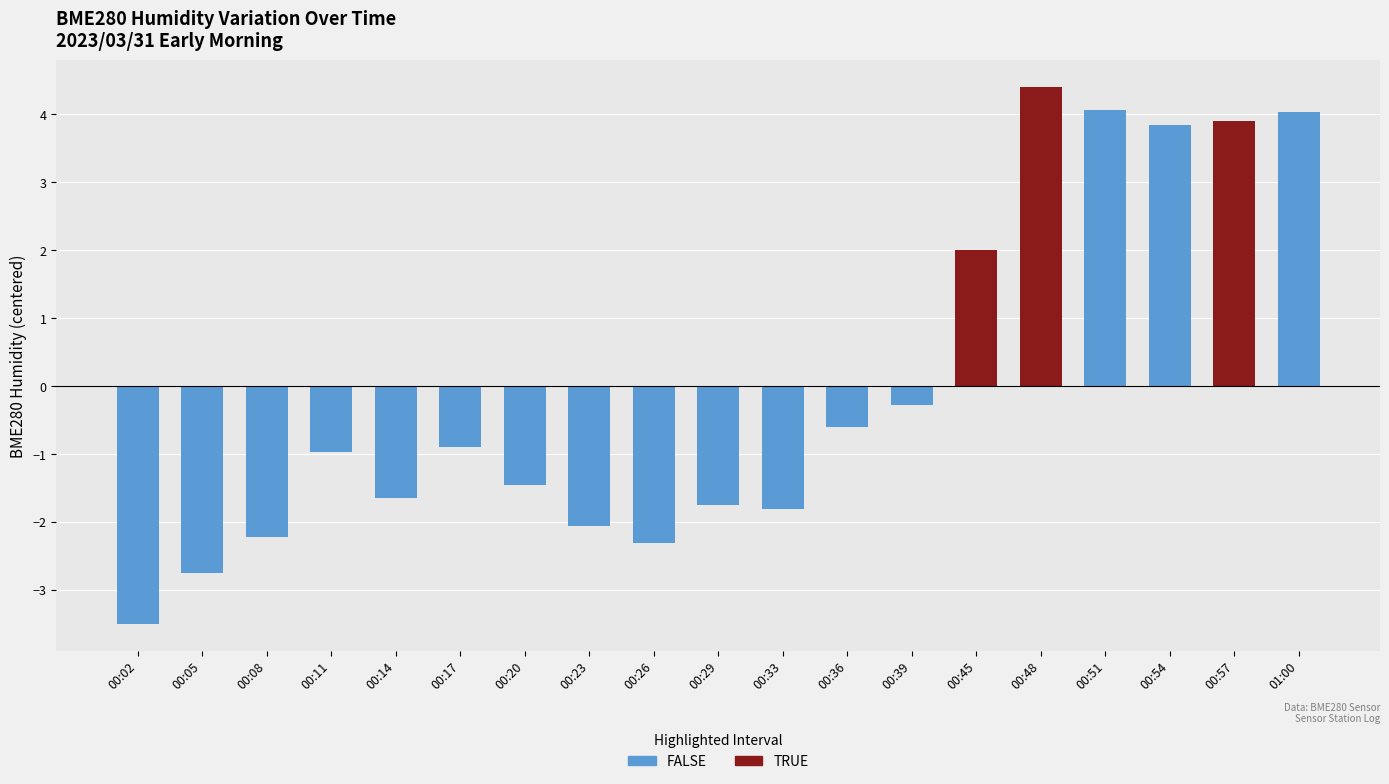

Where is the data nearest to the value 0?

00:39